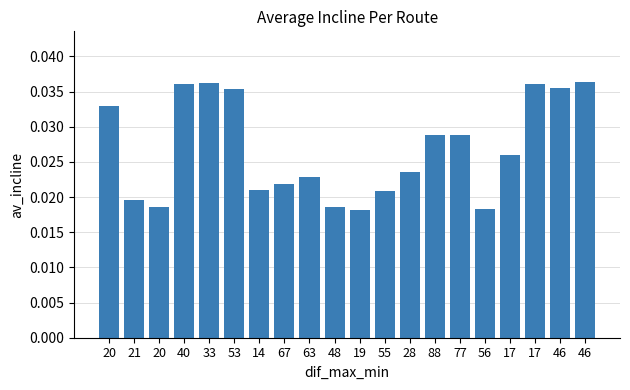

What is the sum of all values?

0.5